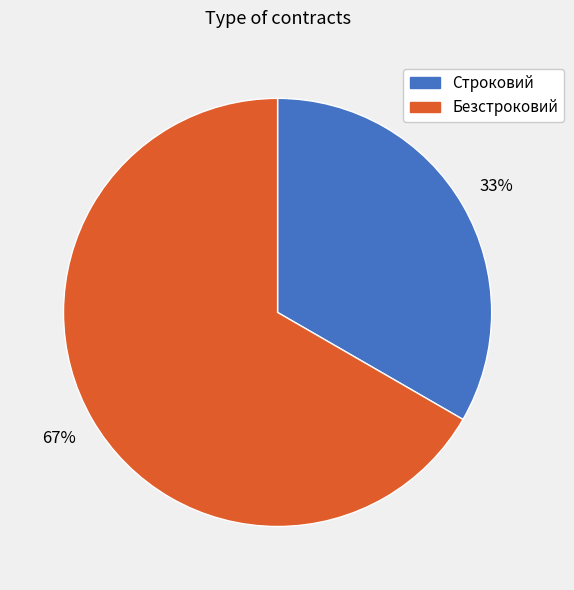

Is it true that Строковий is 33% of the pie?

True